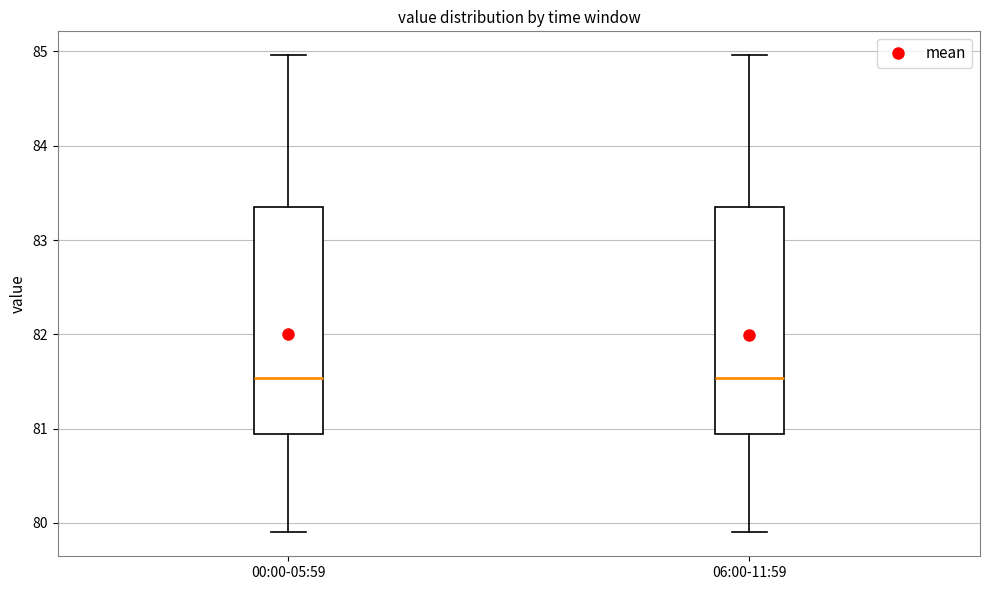

Where is the upper edge of the box for 06:00-11:59 on the y-axis? The values are not printed on the chart, so give them approximately, as read against the axis.

83.4